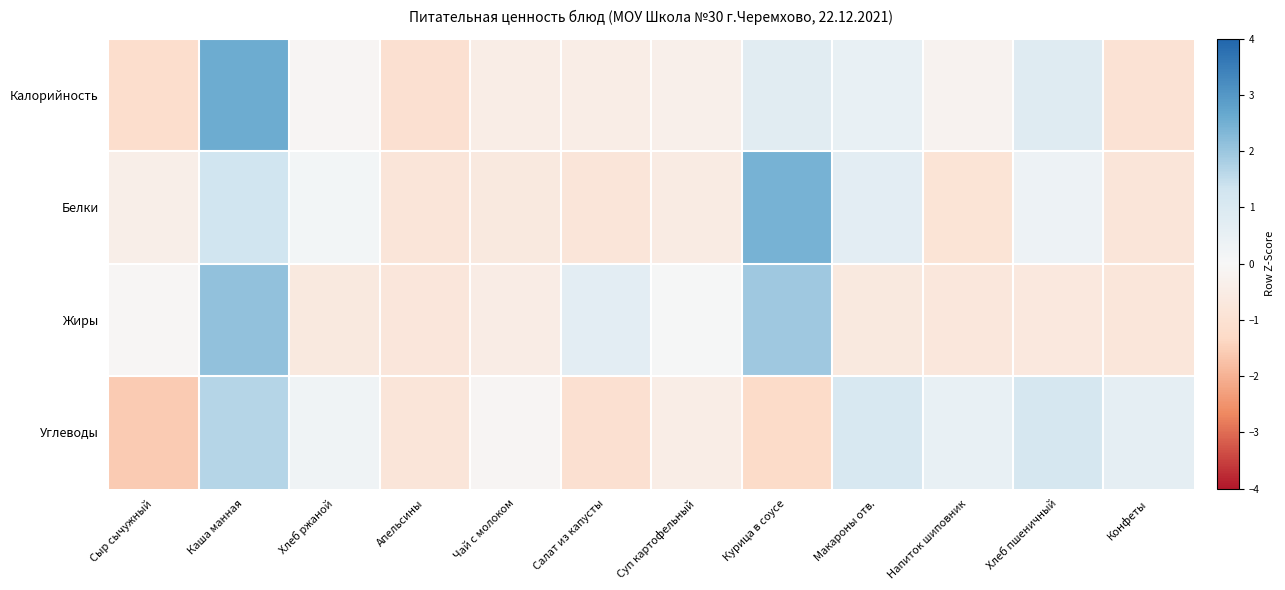

Reading left to right, list all the values displayed in this chart.

Калорийность: Сыр сычужный=-1.1	Каша манная=2.6	Хлеб ржаной=-0.1	Апельсины=-1.0	Чай с молоком=-0.5	Салат из капусты=-0.4	Суп картофельный=-0.4	Курица в соусе=0.8	Макароны отв.=0.5	Напиток шиповник=-0.2	Хлеб пшеничный=0.8	Конфеты=-1.0
Белки: Сыр сычужный=-0.4	Каша манная=1.3	Хлеб ржаной=0.1	Апельсины=-0.8	Чай с молоком=-0.6	Салат из капусты=-0.8	Суп картофельный=-0.5	Курица в соусе=2.5	Макароны отв.=0.7	Напиток шиповник=-0.9	Хлеб пшеничный=0.3	Конфеты=-0.8
Жиры: Сыр сычужный=-0.1	Каша манная=2.1	Хлеб ржаной=-0.6	Апельсины=-0.8	Чай с молоком=-0.5	Салат из капусты=0.7	Суп картофельный=0.0	Курица в соусе=2.0	Макароны отв.=-0.6	Напиток шиповник=-0.7	Хлеб пшеничный=-0.7	Конфеты=-0.8
Углеводы: Сыр сычужный=-1.6	Каша манная=1.7	Хлеб ржаной=0.3	Апельсины=-0.8	Чай с молоком=-0.1	Салат из капусты=-1.0	Суп картофельный=-0.5	Курица в соусе=-1.3	Макароны отв.=1.1	Напиток шиповник=0.5	Хлеб пшеничный=1.1	Конфеты=0.6